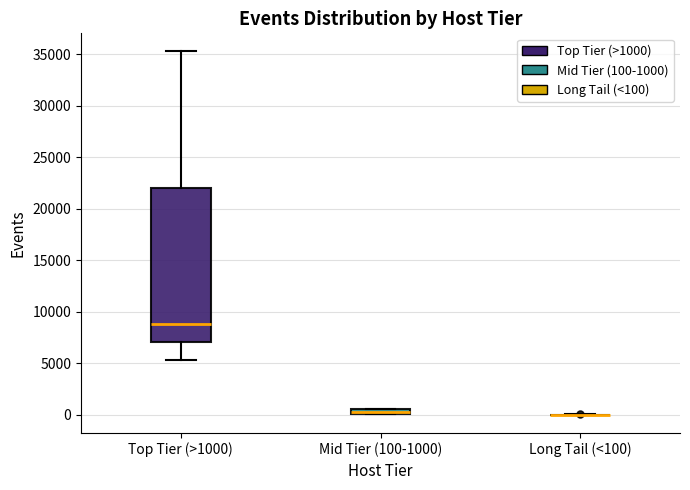

Which box is the tallest, from its lower edge to its upper edge?

Top Tier (>1000)